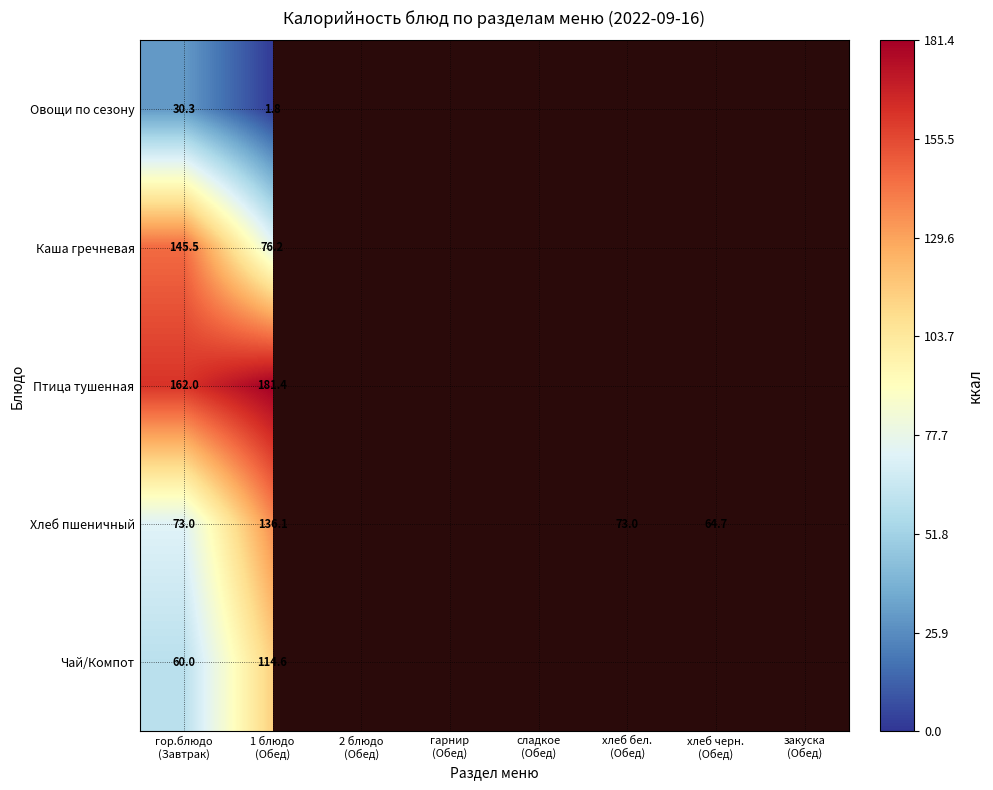

What is the lowest value of the Чай/Компот series?

60.0